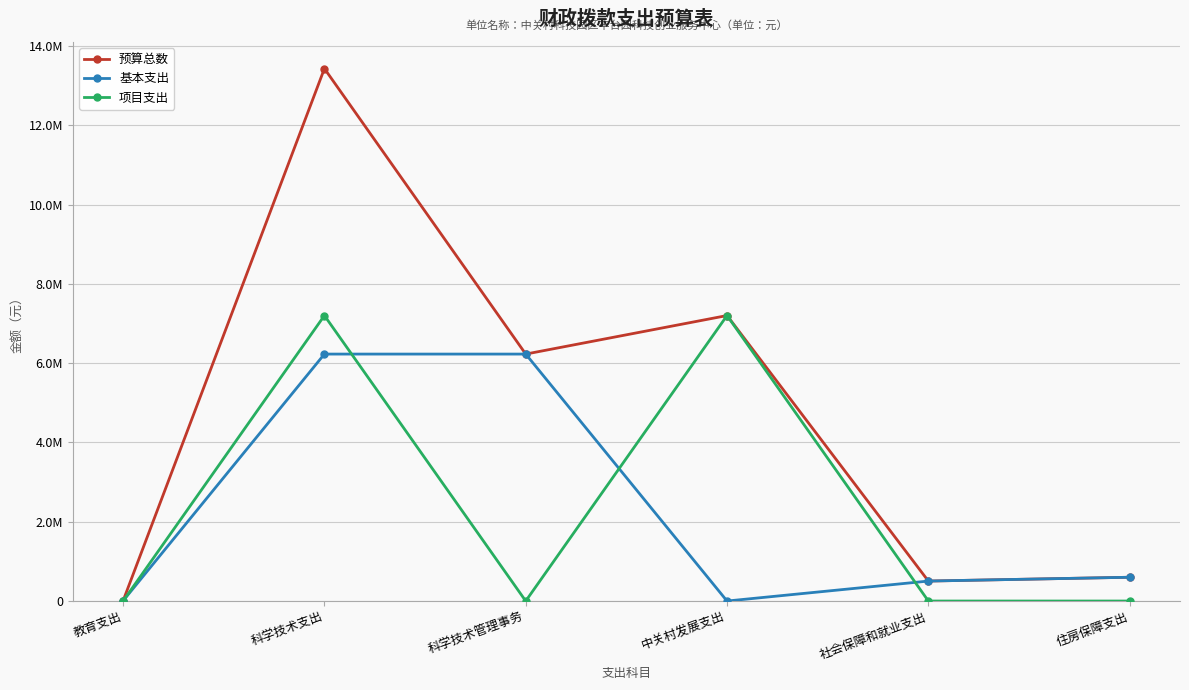

Is this an area chart (filled region under the line)?

No